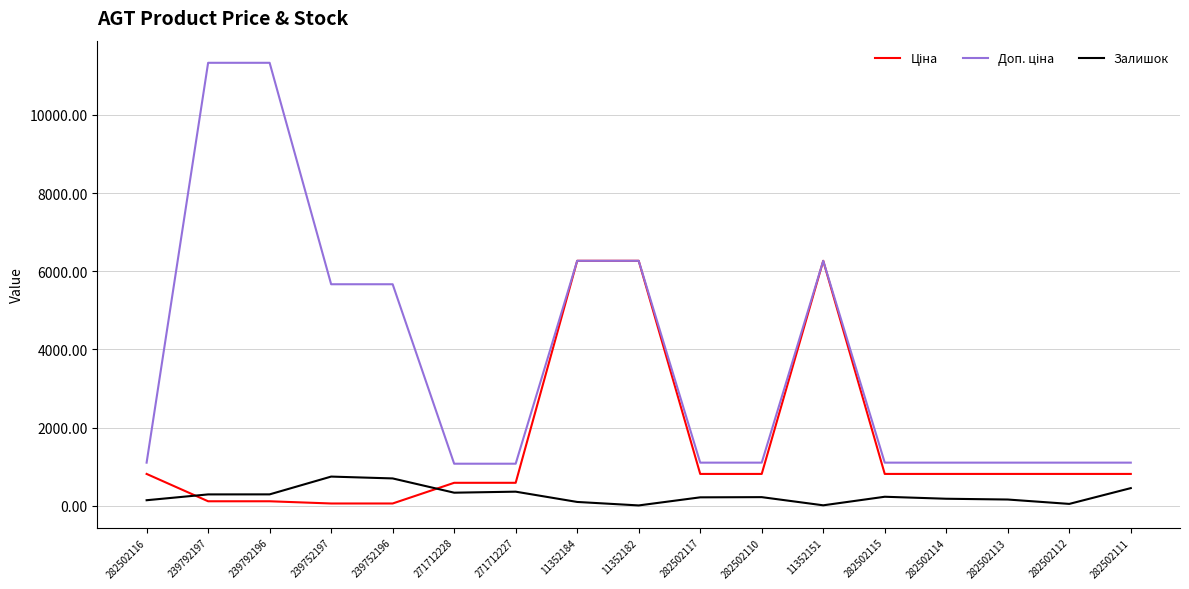

True or false: Залишок has a value of 745.0 at 239752197.

True